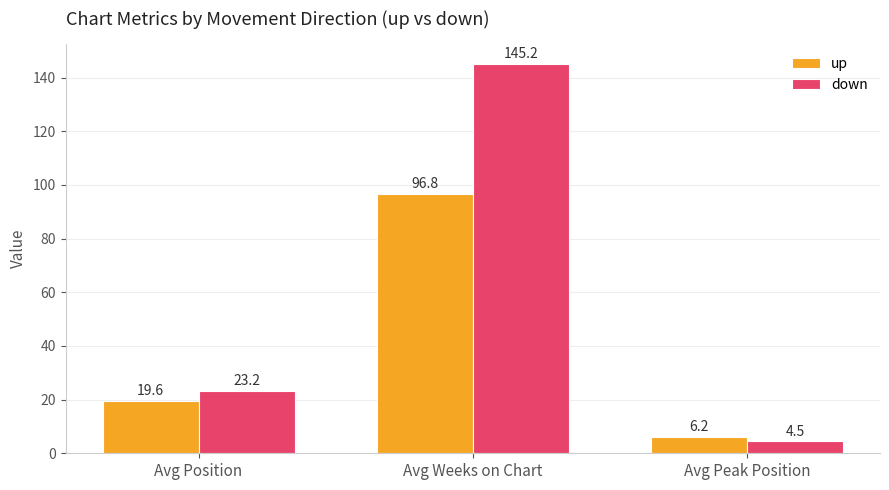

Between Avg Position and Avg Peak Position, which series saw the biggest shift?

down